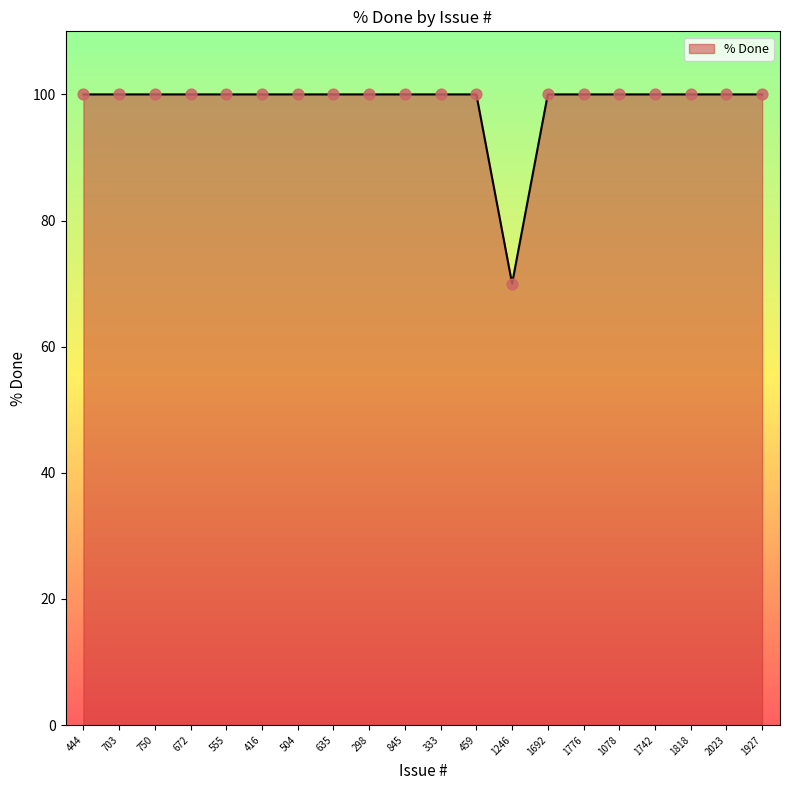

What is the ratio of the value at 703 to the value at 845?

1.0